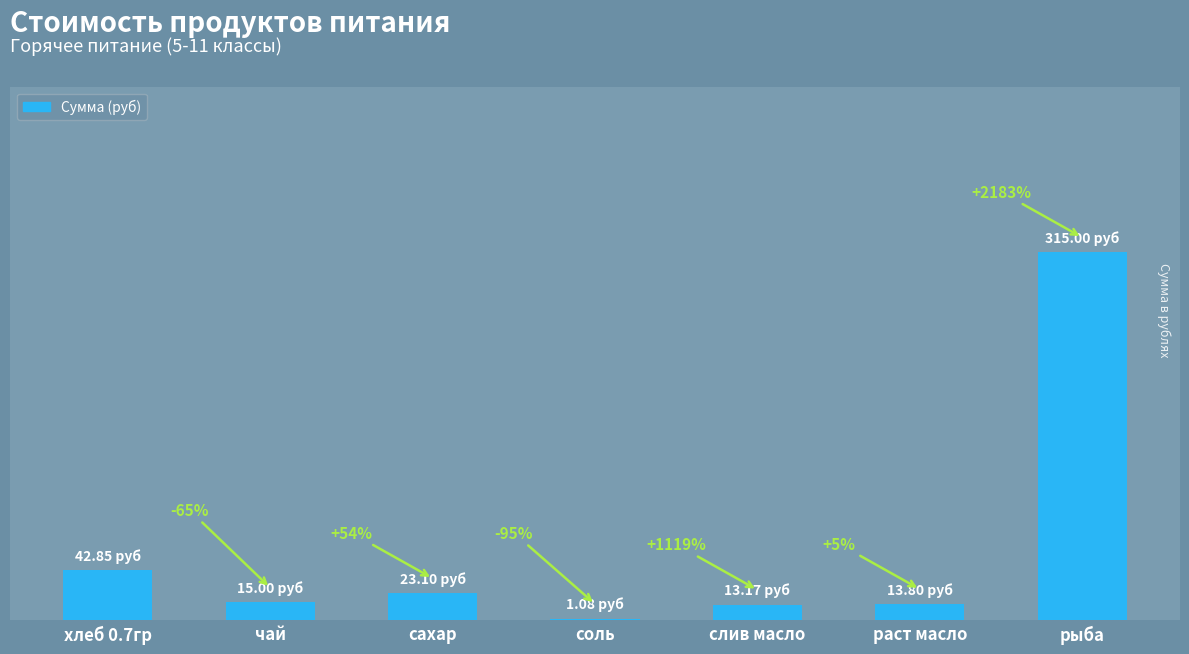

List the labels in order of value, largest first.

рыба, хлеб 0.7гр, сахар, чай, раст масло, слив масло, соль